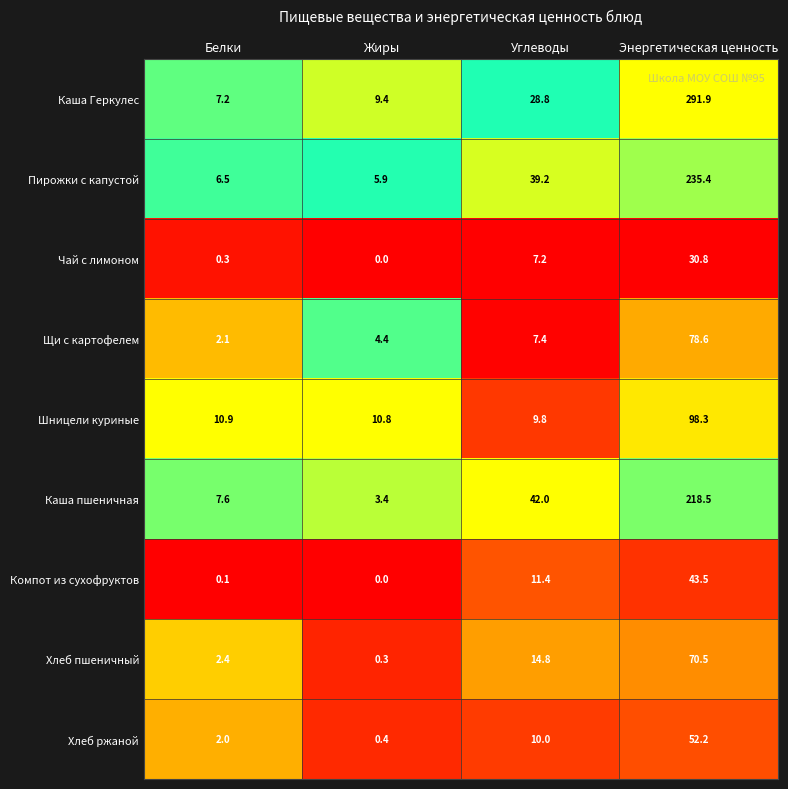

At which category is the sum across all series the highest?

Энергетическая ценность